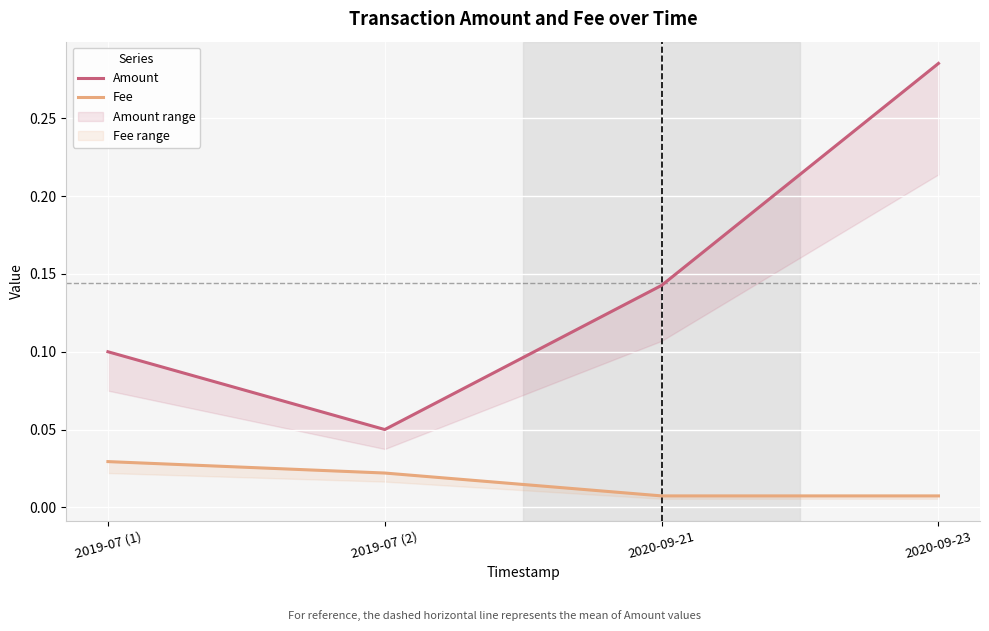

Does the chart display data point markers on the line(s)?

No